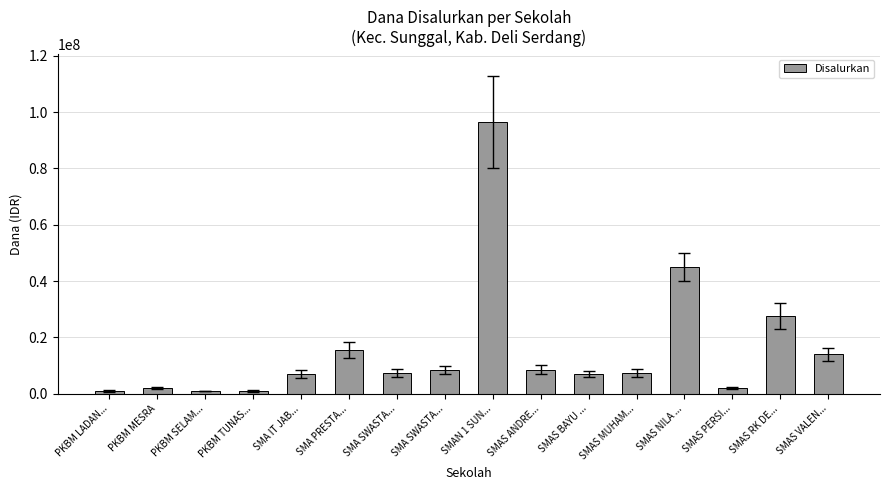

Which category has the lowest value across all series?

PKBM LADAN...